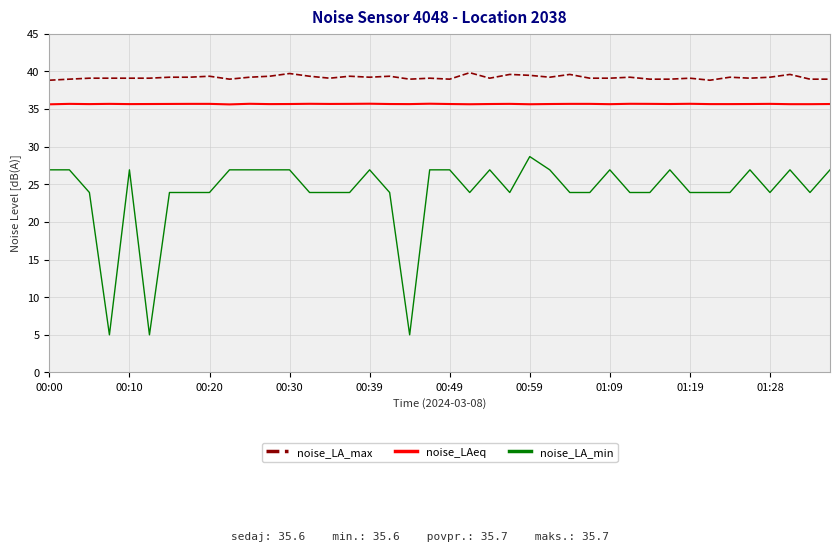

Rank the series by their average value, from lowest to highest.

noise_LA_min, noise_LAeq, noise_LA_max